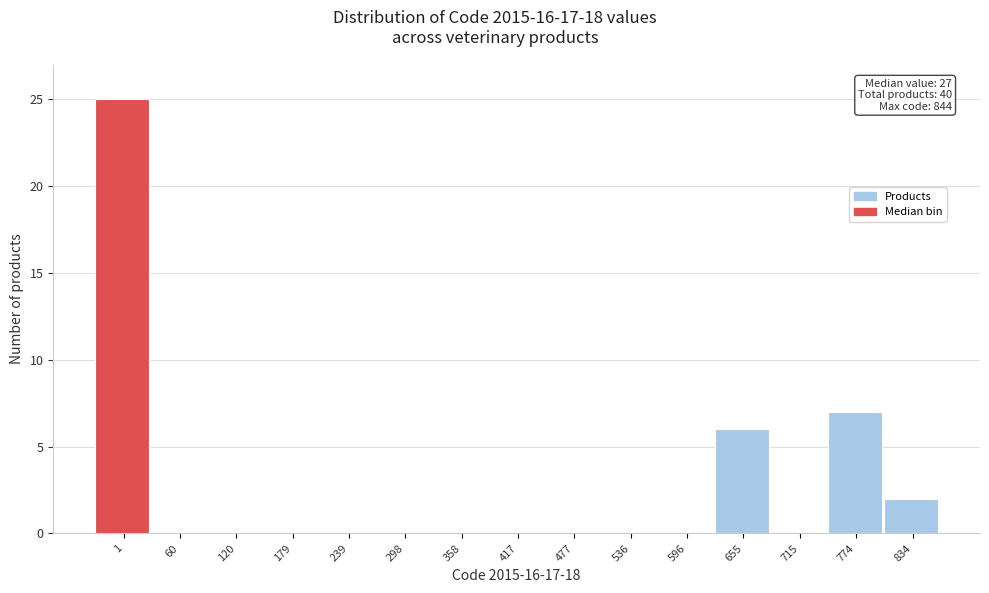

Reading right to left, list all the values displayed in this chart.

834=2	774=7	715=0	655=6	596=0	536=0	477=0	417=0	358=0	298=0	239=0	179=0	120=0	60=0	1=25